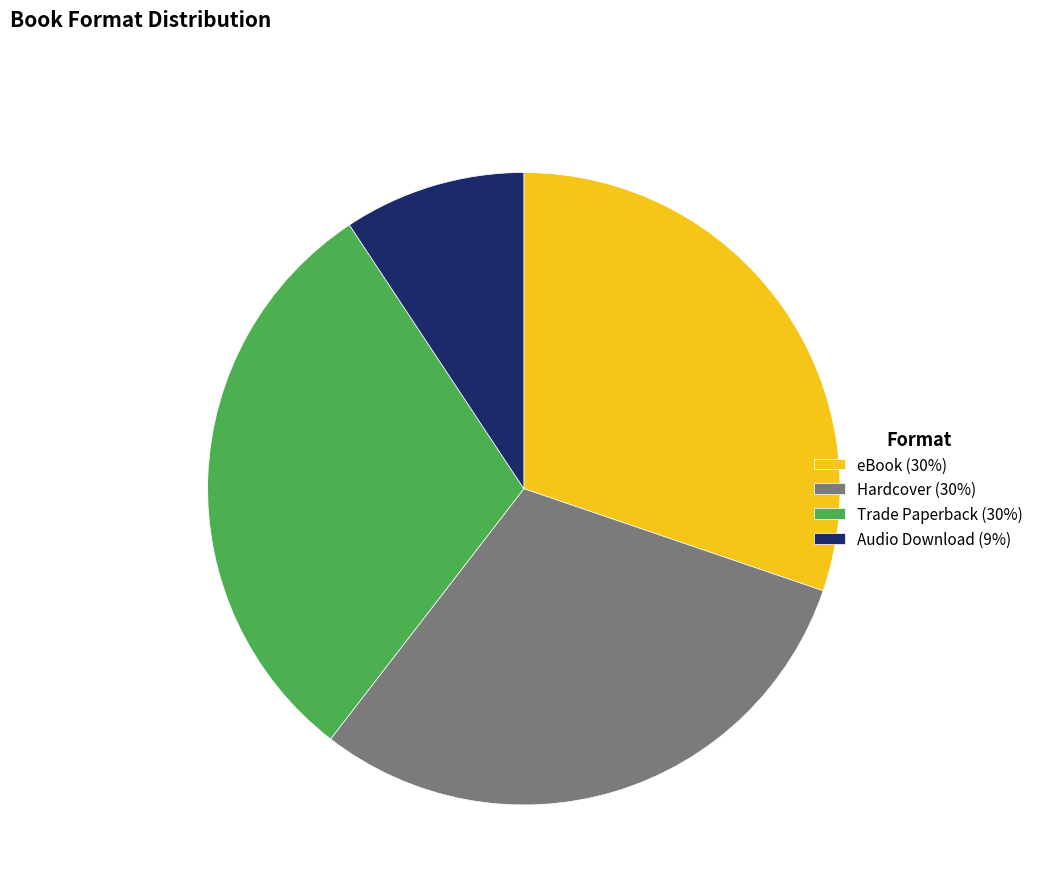

Do Hardcover (30%) and eBook (30%) together represent more than half of the pie?

Yes